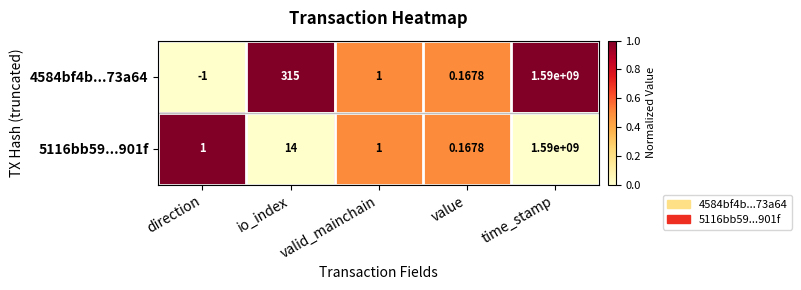

At which label is 4584bf4b...73a64 closest to 794999999?

io_index